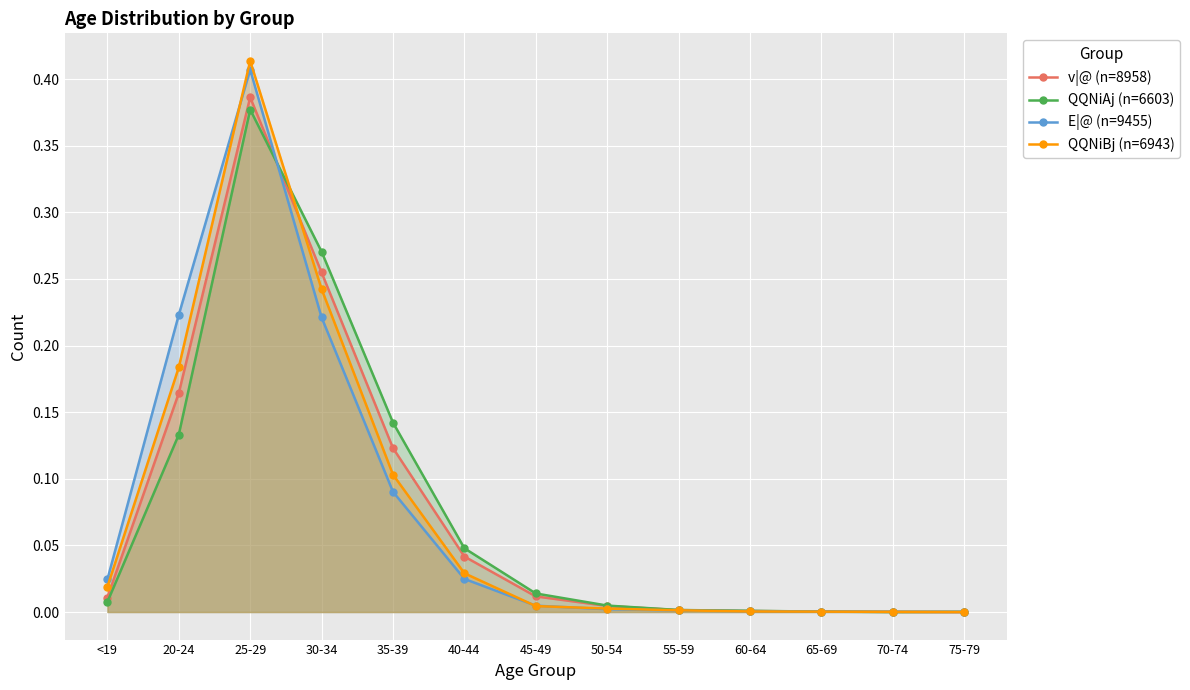

Which series has the largest total across all categories?

QQNiAj (n=6603)